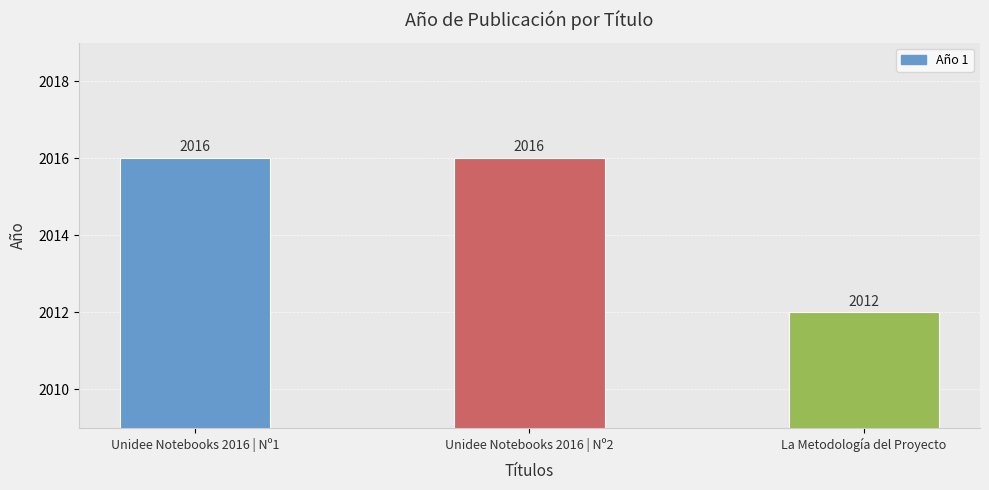

What position from the right is Unidee Notebooks 2016 | Nº1?

3